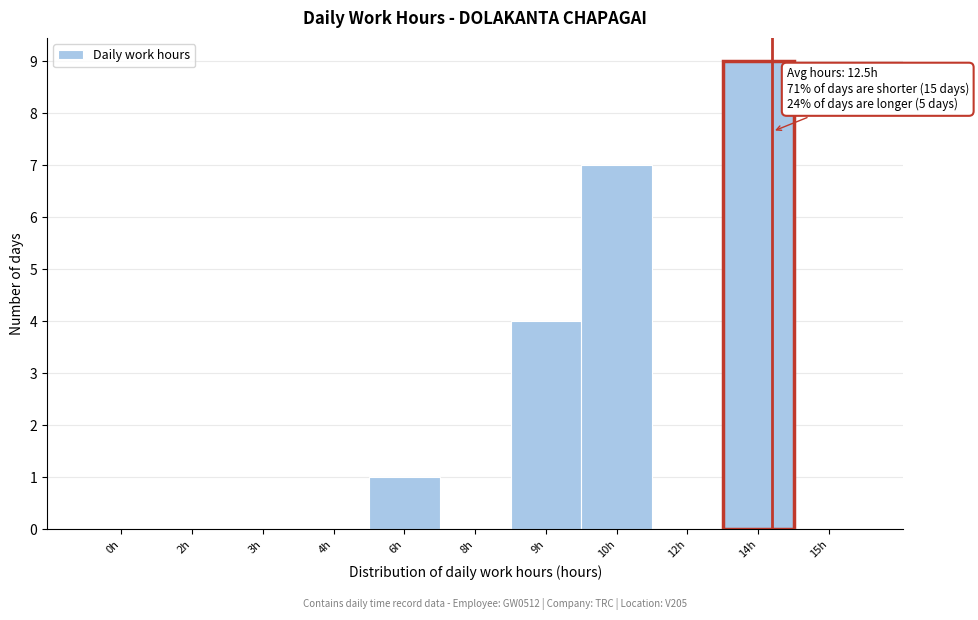

Reading left to right, transcribe all the data shown in this chart.

0h=0	2h=0	3h=0	4h=0	6h=1	8h=0	9h=4	10h=7	12h=0	14h=9	15h=0